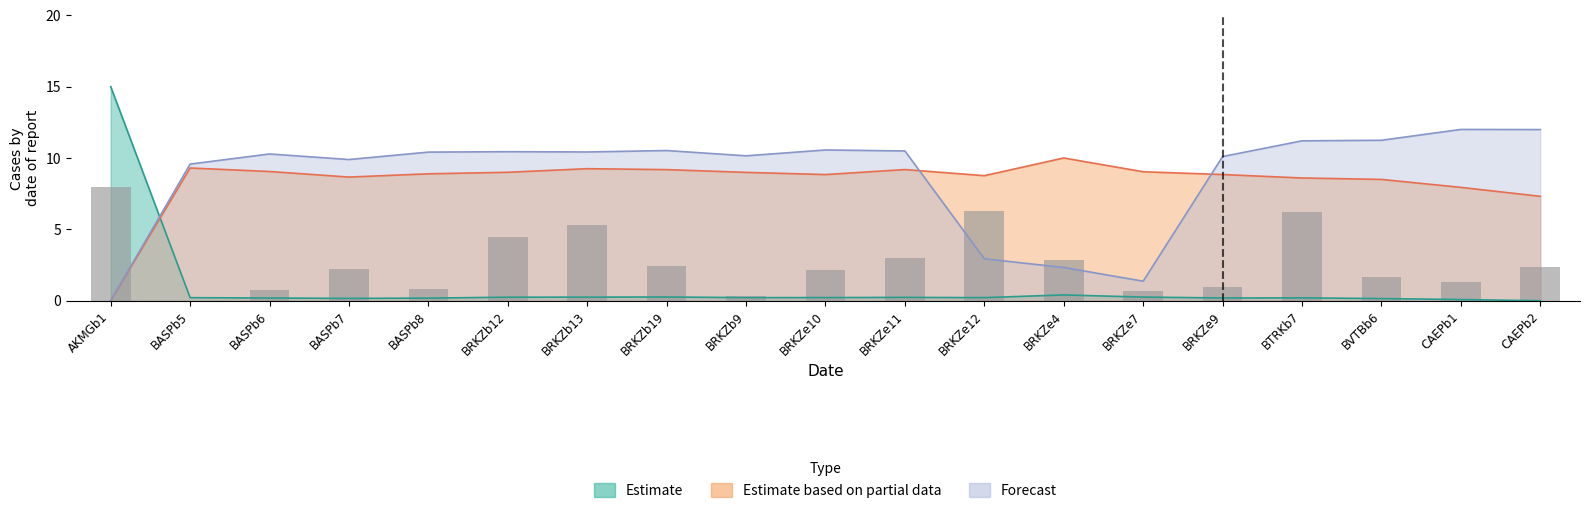

What is the label of the 8th bar from the right?

BRKZe12